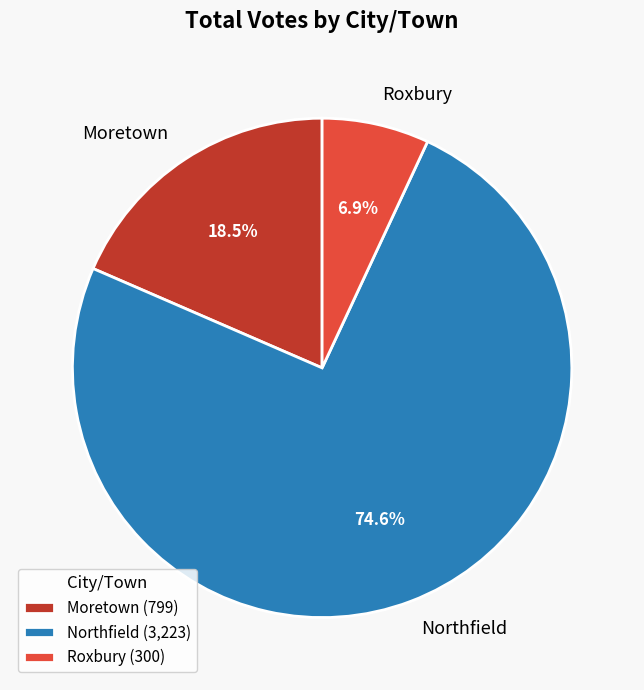

To the nearest percent, what is the difference between the largest and smallest slice percentages?

68%